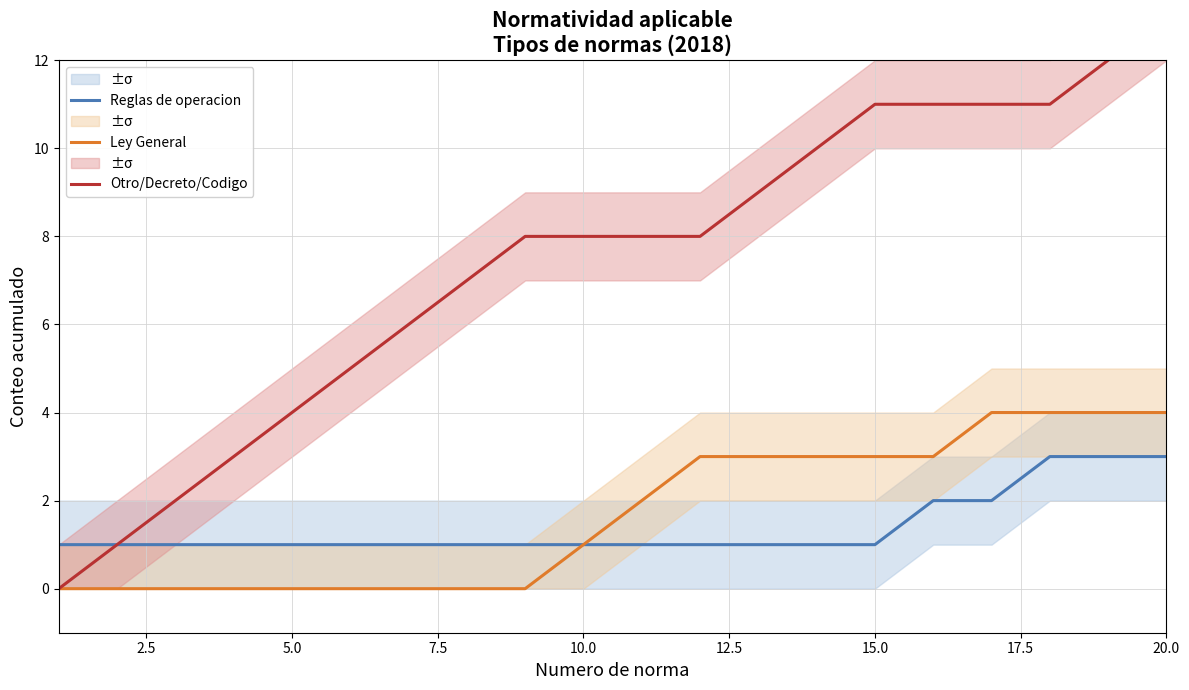

Is it true that Ley General equals 0 at 5.0?

True